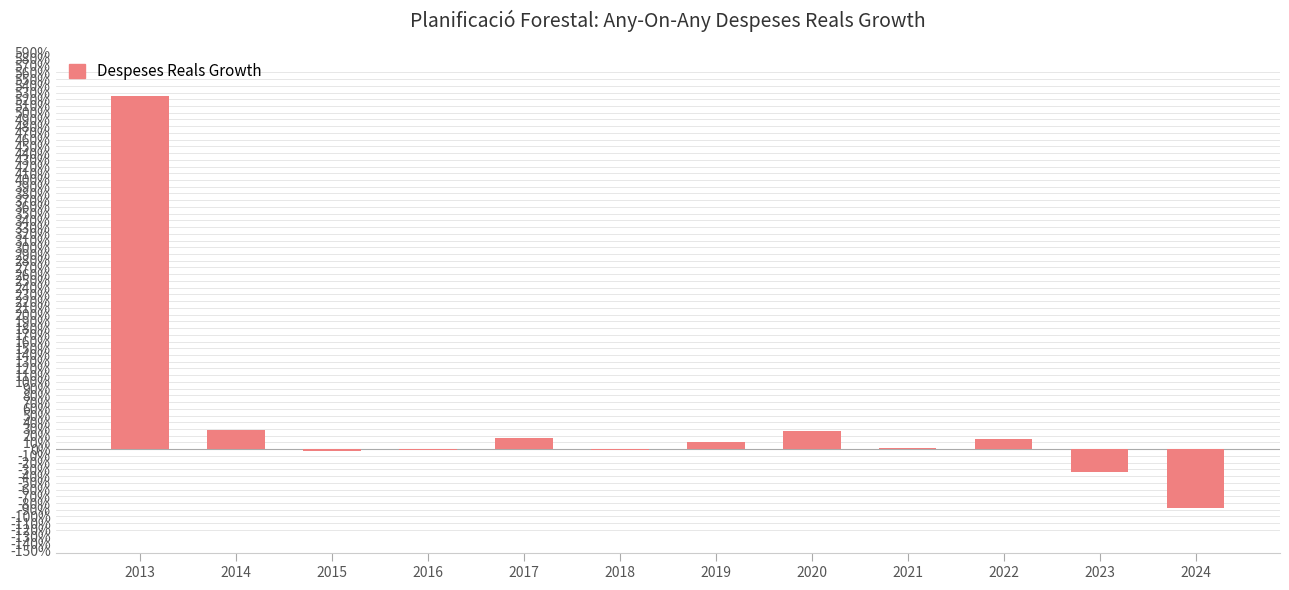

The chart shows a value of -0.0 at 2015. True or false?

True